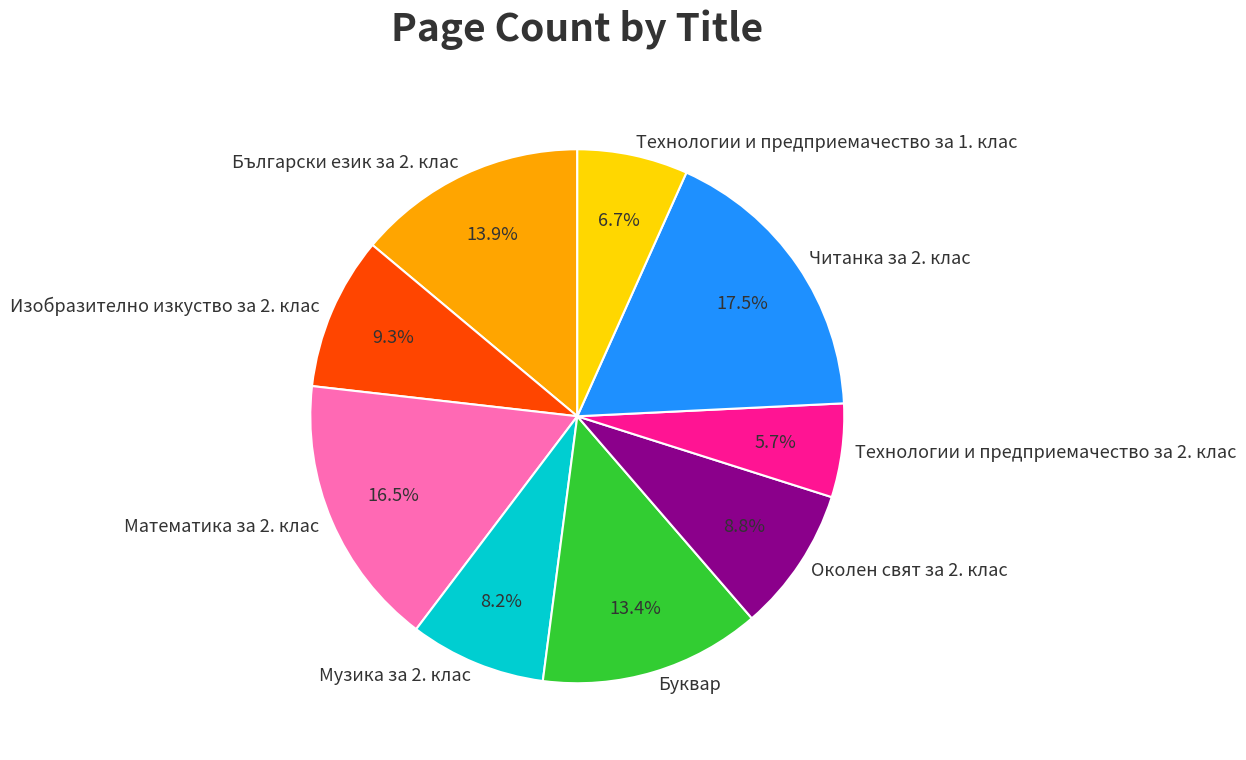

What percentage is the Изобразително изкуство за 2. клас slice, to the nearest percent?

9%